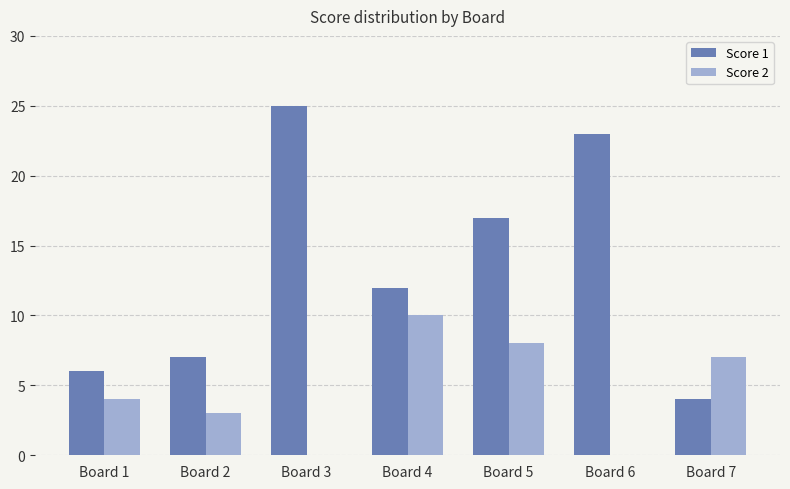

Between Board 2 and Board 5, which series saw the biggest shift?

Score 1